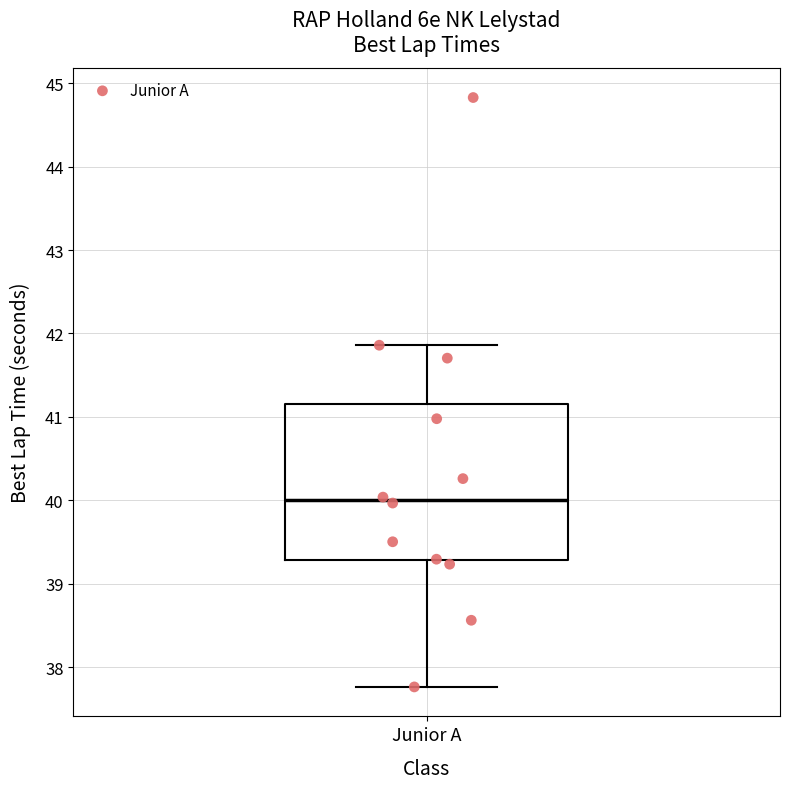

Where does the upper whisker of the box for Junior A end on the y-axis? The values are not printed on the chart, so give them approximately, as read against the axis.

41.9